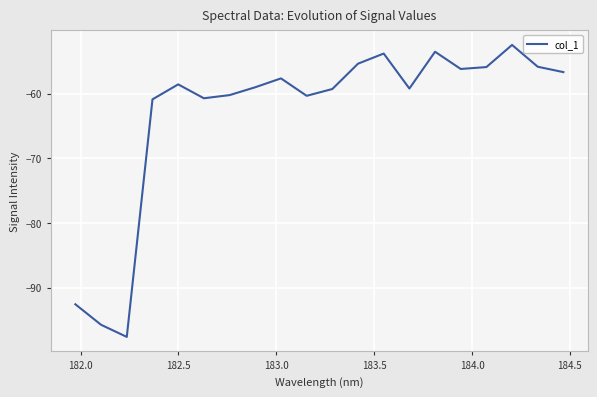

What is the maximum value shown in the chart?

-52.5